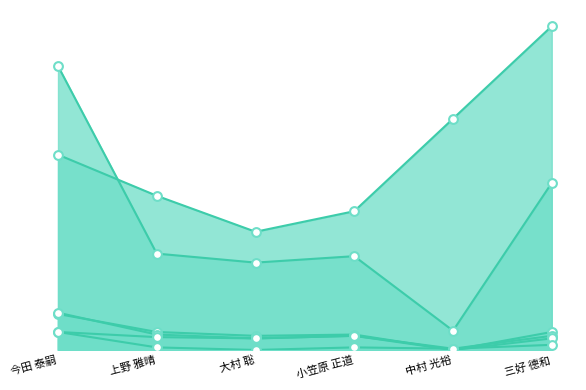

What is the total value across all series at 上野 雅晴?

233